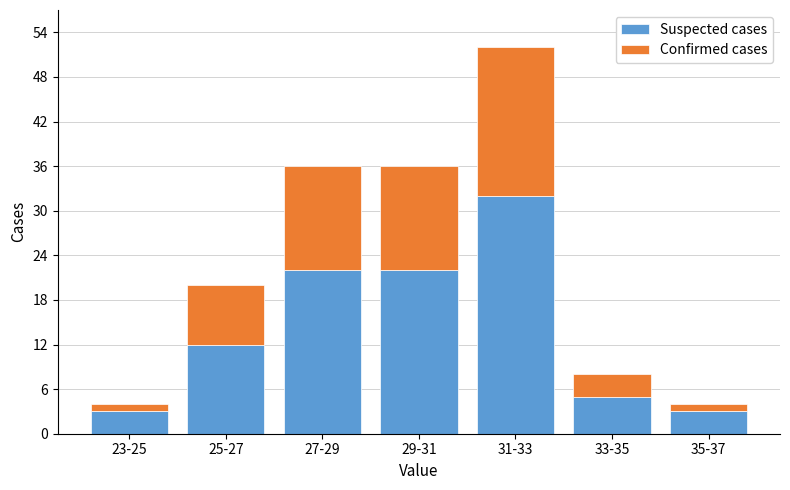

Reading right to left, list the values for the Suspected cases series.

35-37=3	33-35=5	31-33=32	29-31=22	27-29=22	25-27=12	23-25=3